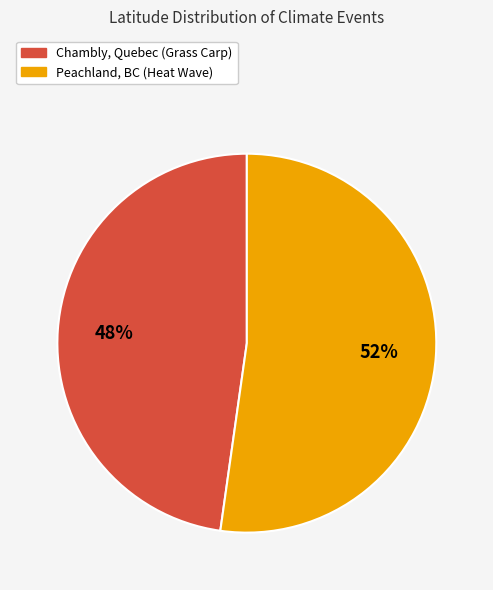

Which category has the biggest portion of the pie?

Peachland, BC (Heat Wave)